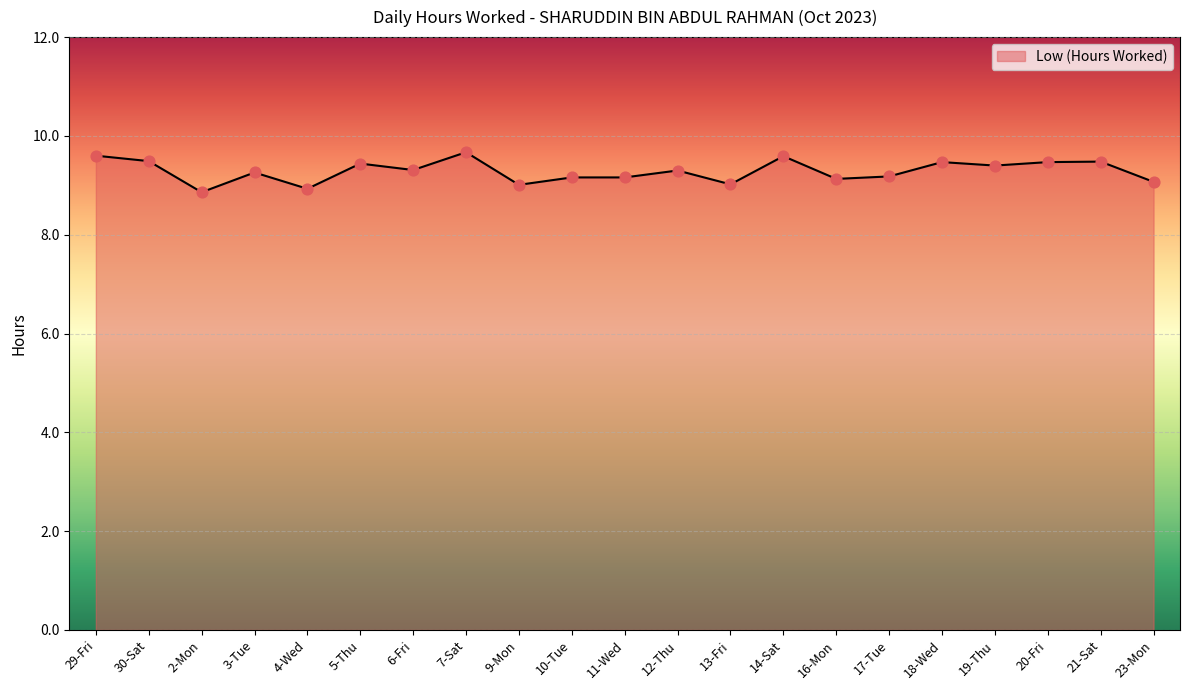

Which has a higher value, 21-Sat or 13-Fri?

21-Sat